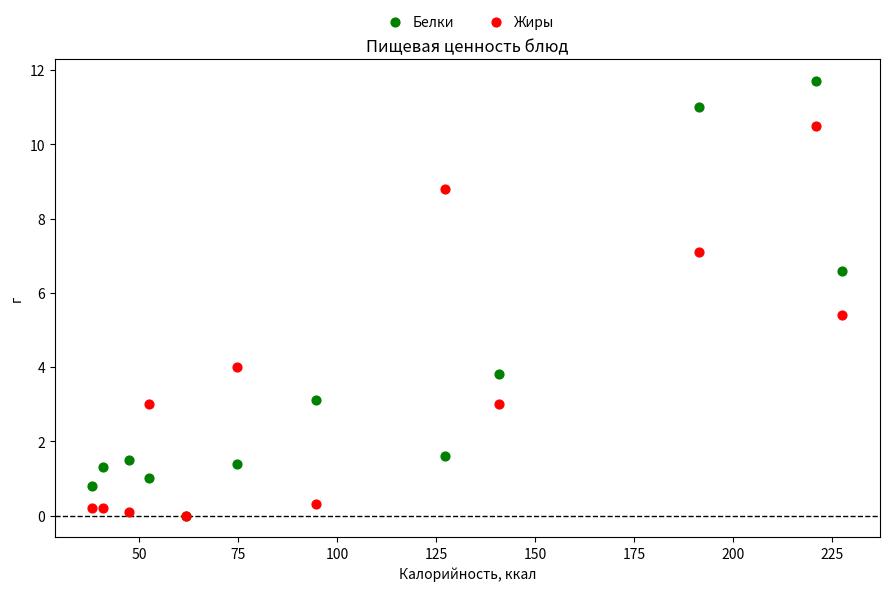

In the Жиры series, what Y value is closest to 5?

5.4